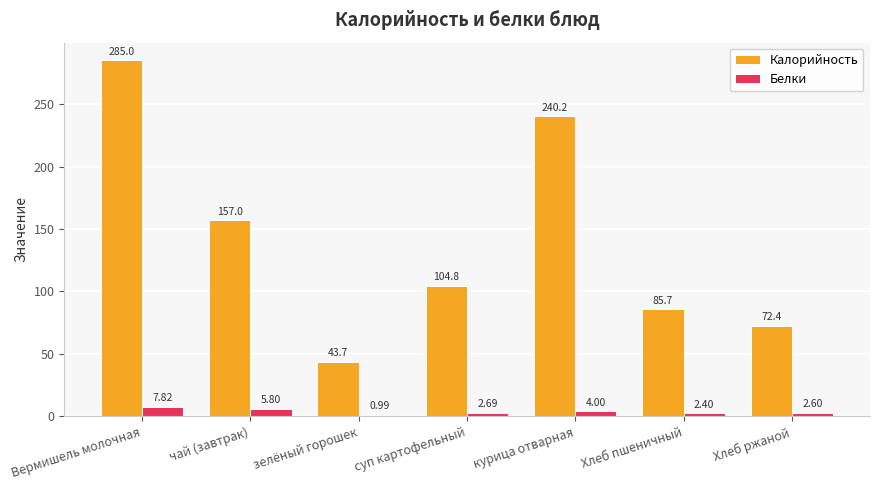

Rank the series by their maximum value, from lowest to highest.

Белки, Калорийность